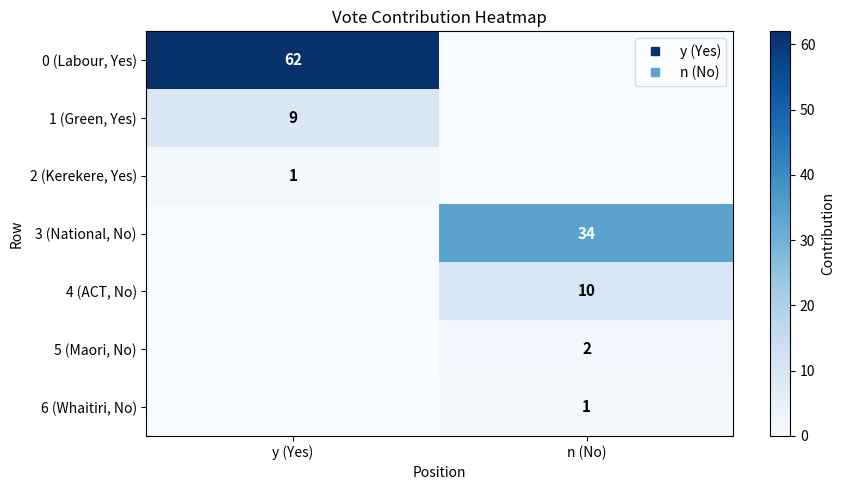

What is the average value of the 5 (Maori, No) series?

1